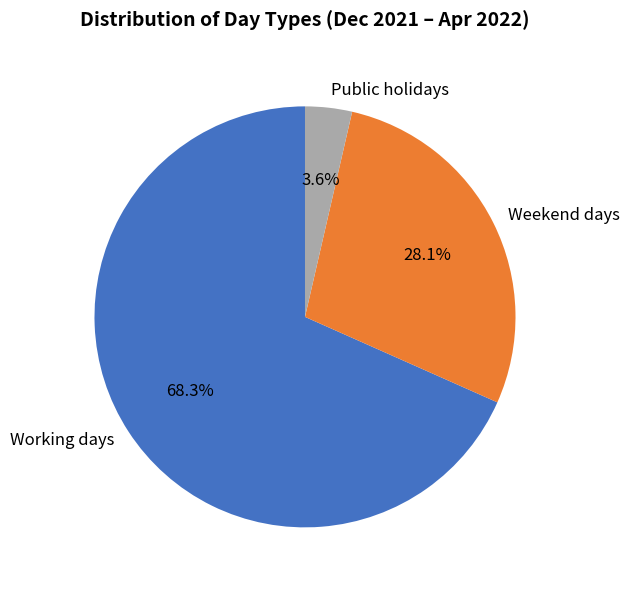

Does Public holidays account for over 50% of the chart?

No